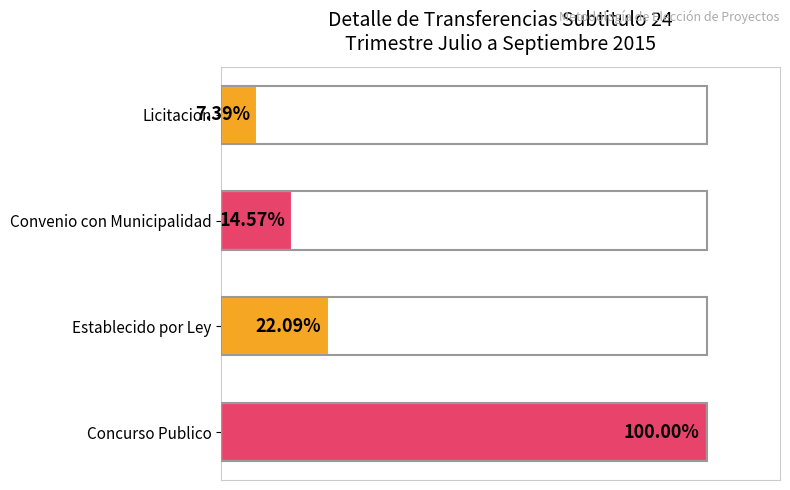

Does the chart contain stacked bars?

No